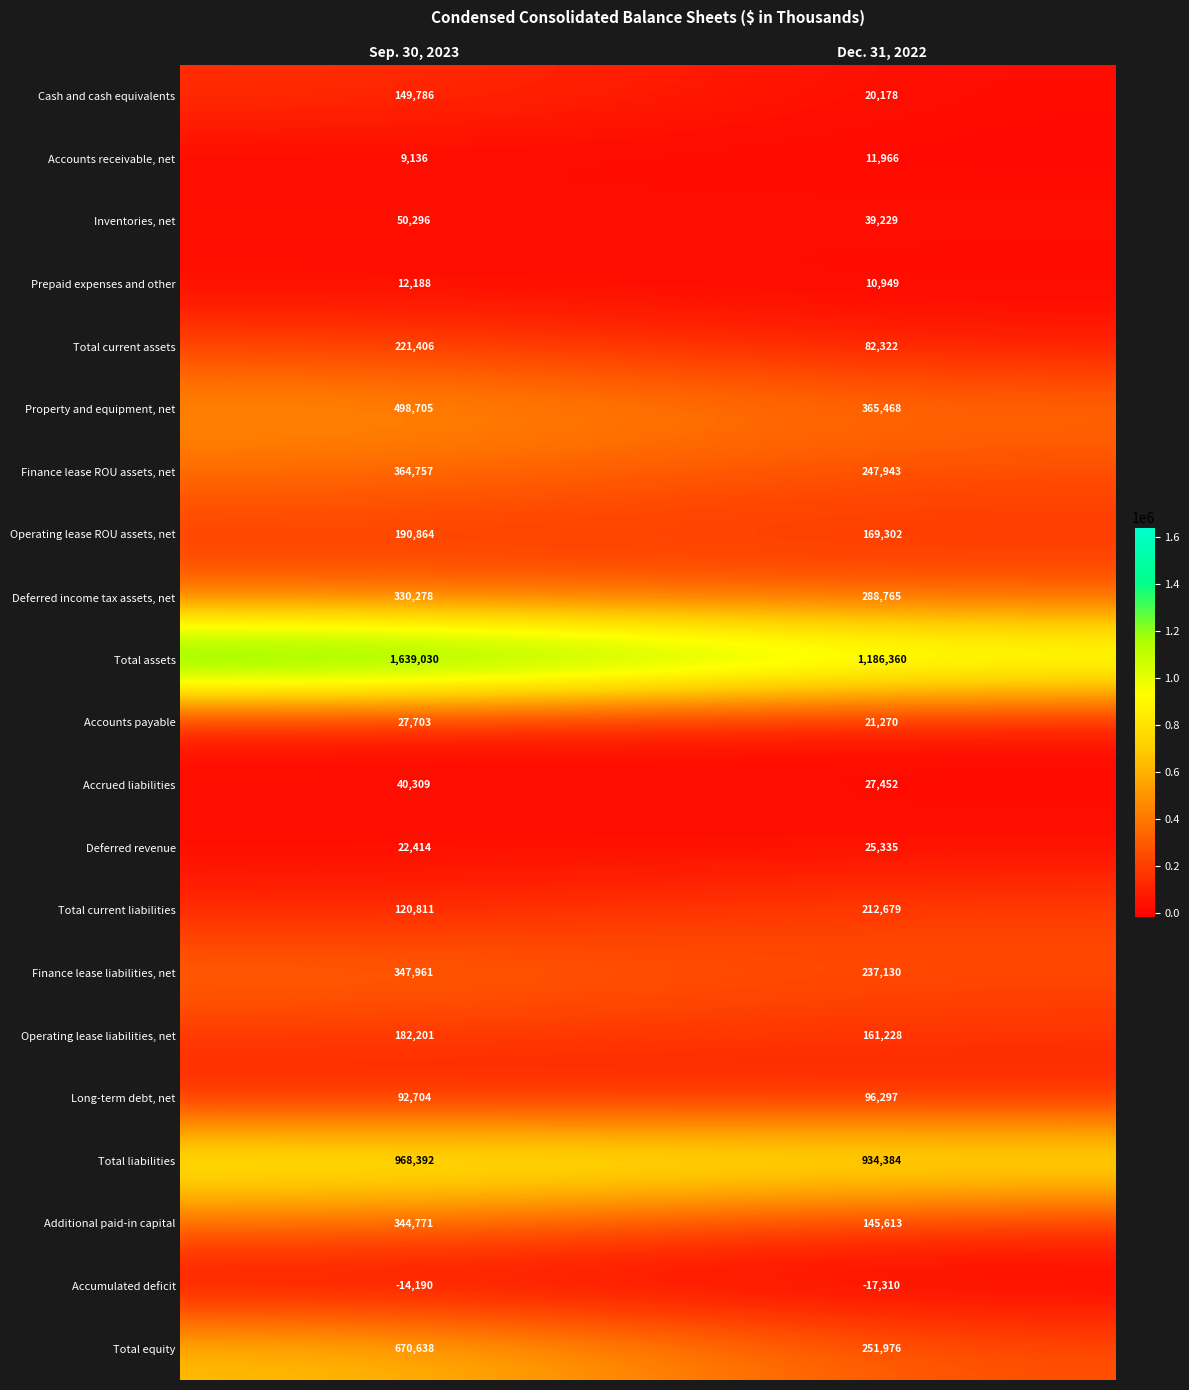

At which category does the chart reach its minimum across all series?

Dec. 31, 2022